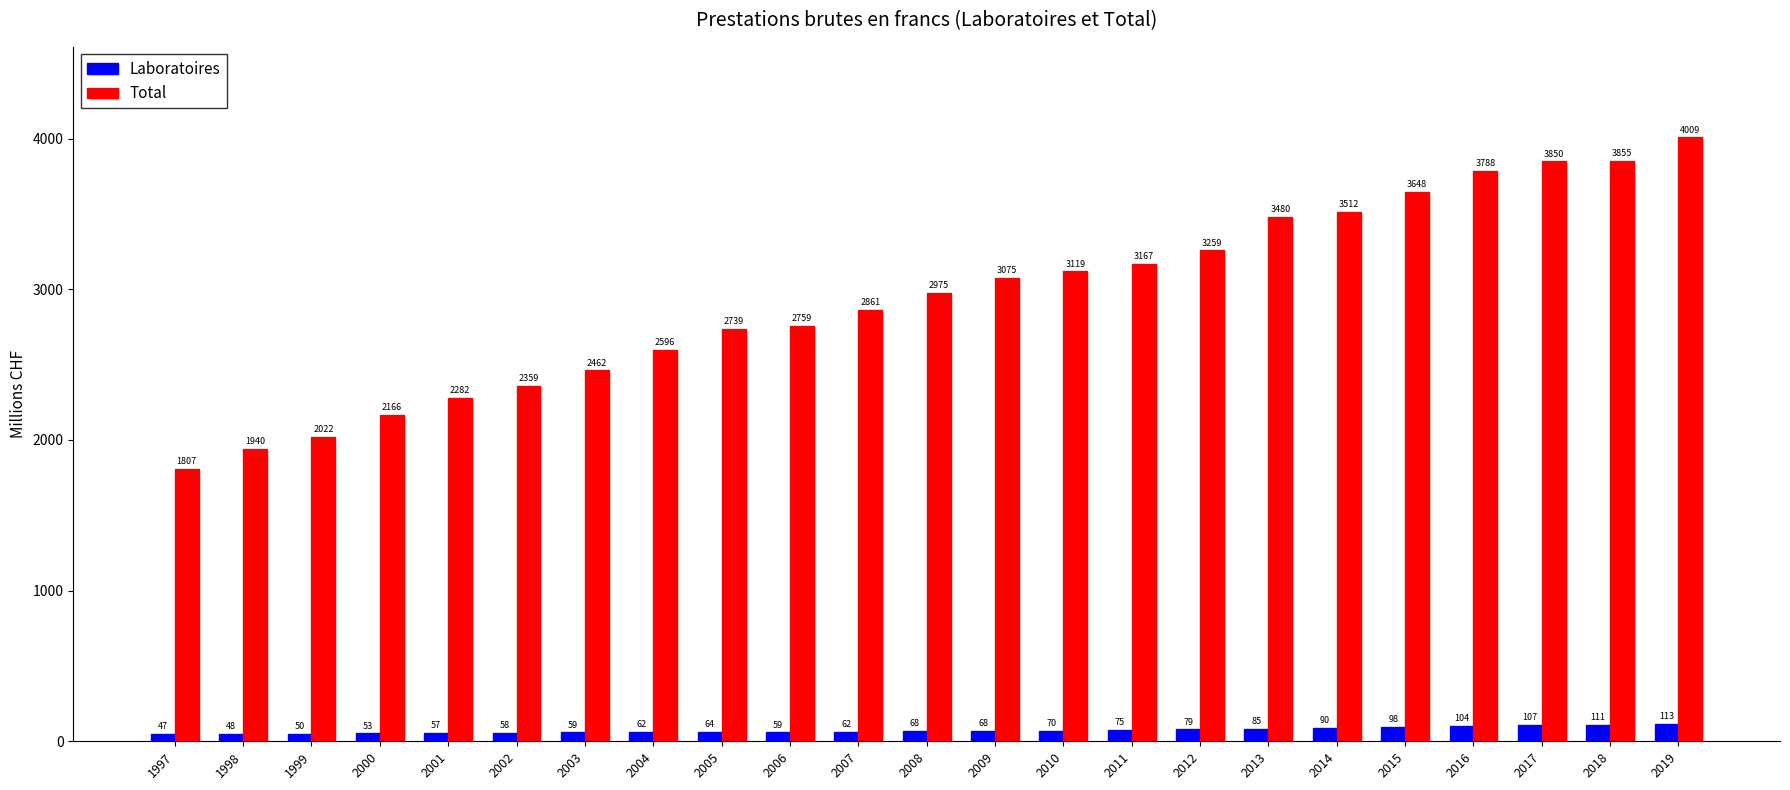

What is the difference between the highest and lowest values at 2007?

2798.9